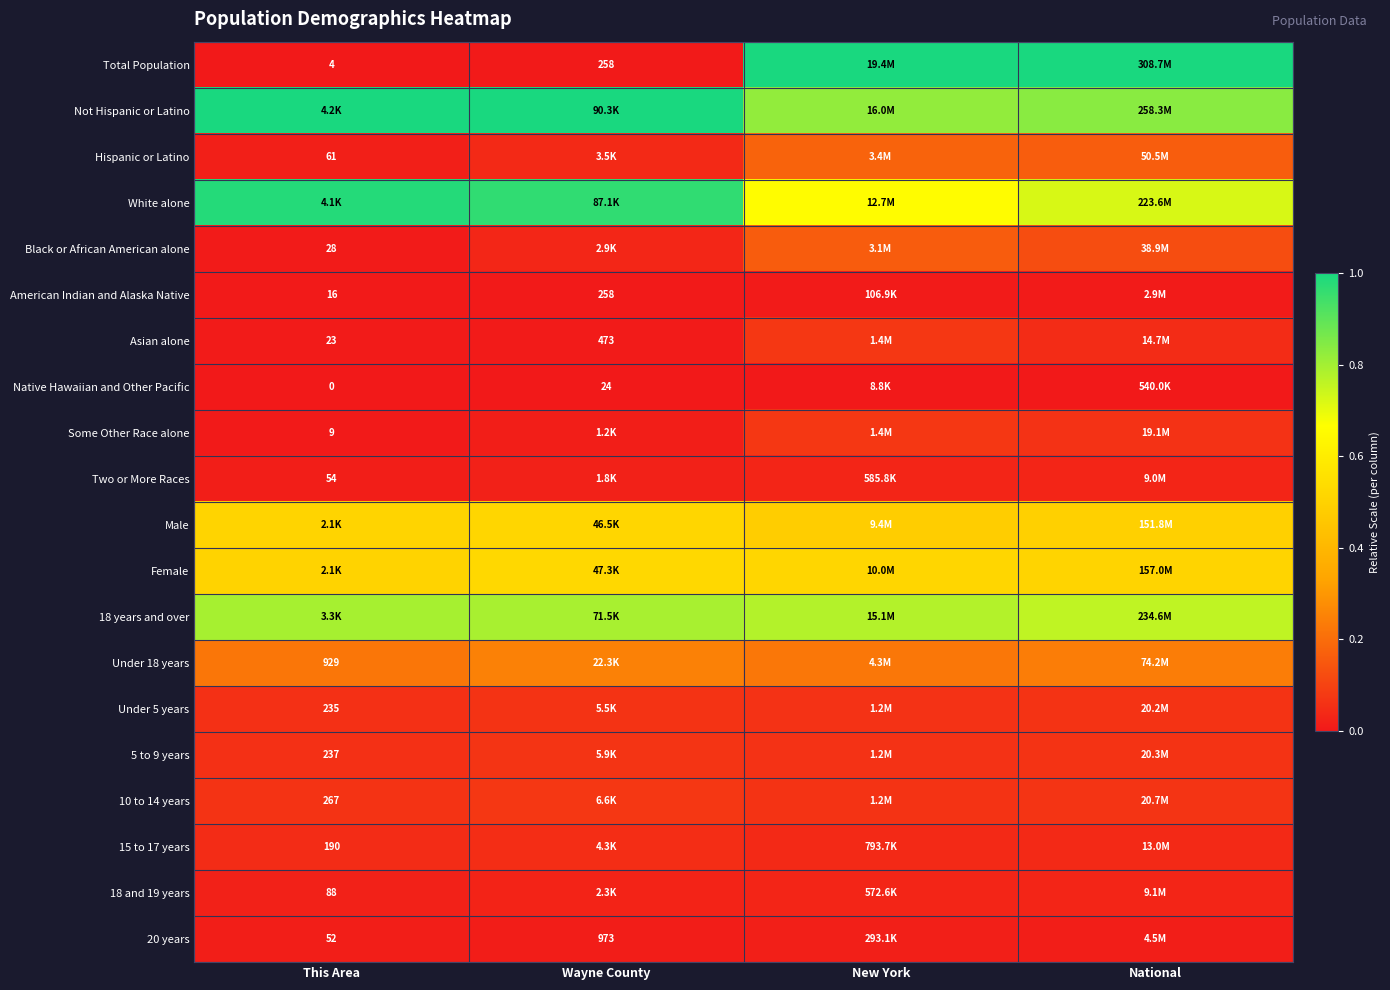

How many series are shown in this chart?

20